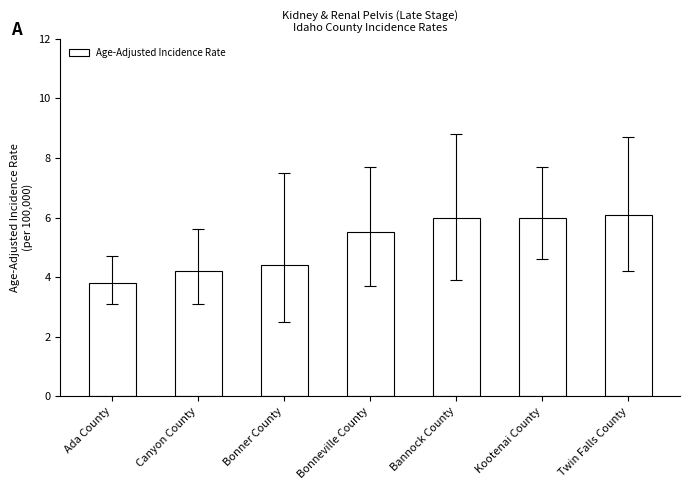

What is the change in value from Bannock County to Twin Falls County?

+0.1